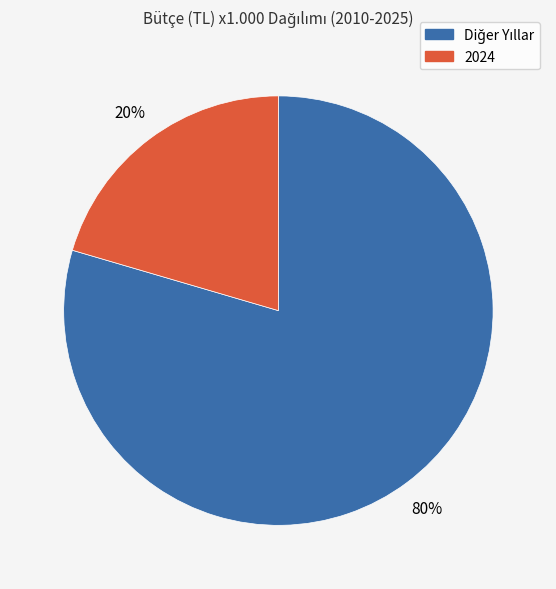

Is there any slice that represents more than half of the pie?

Yes